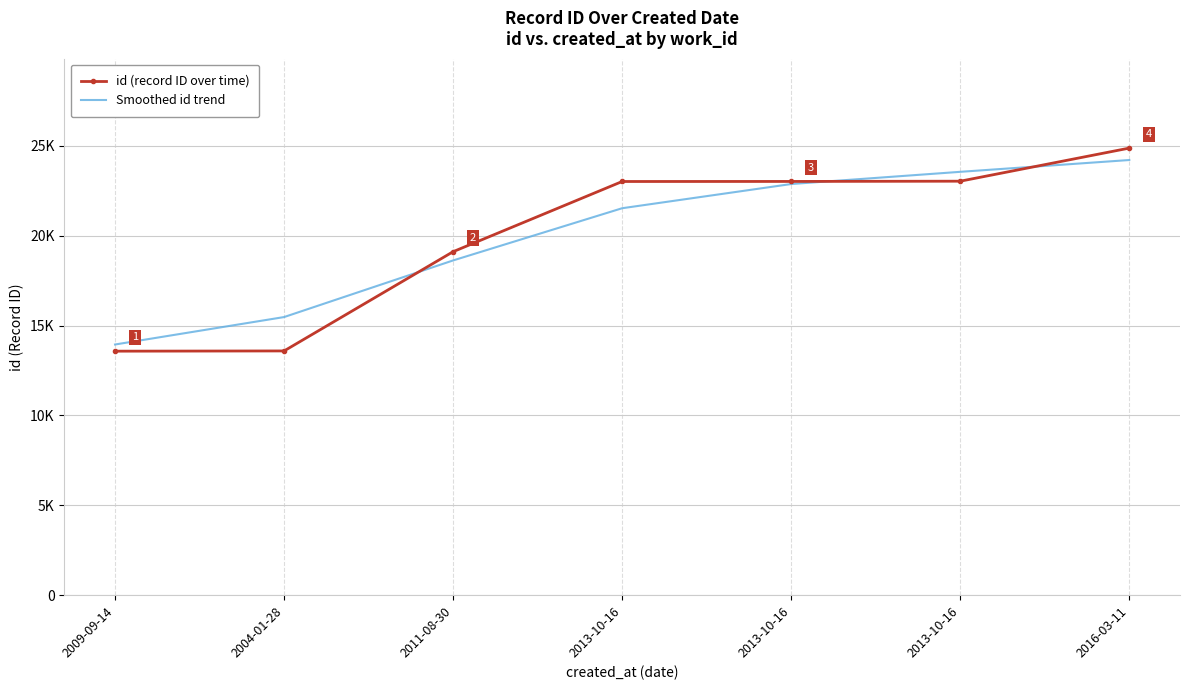

What are all the series names shown in the legend?

id (record ID over time), Smoothed id trend